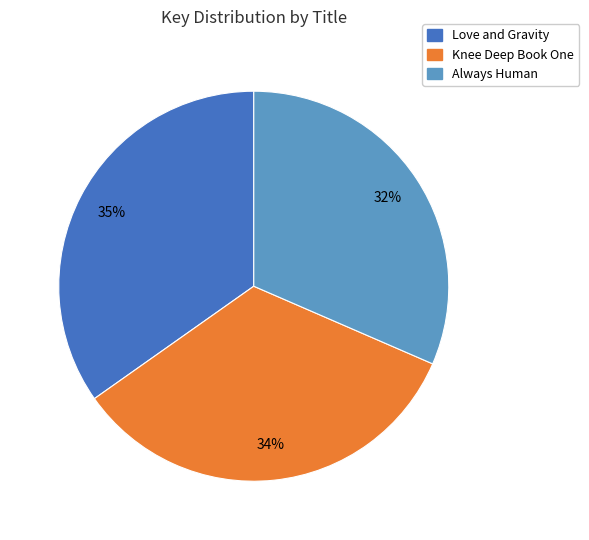

Which has a higher value, Knee Deep Book One or Always Human?

Knee Deep Book One